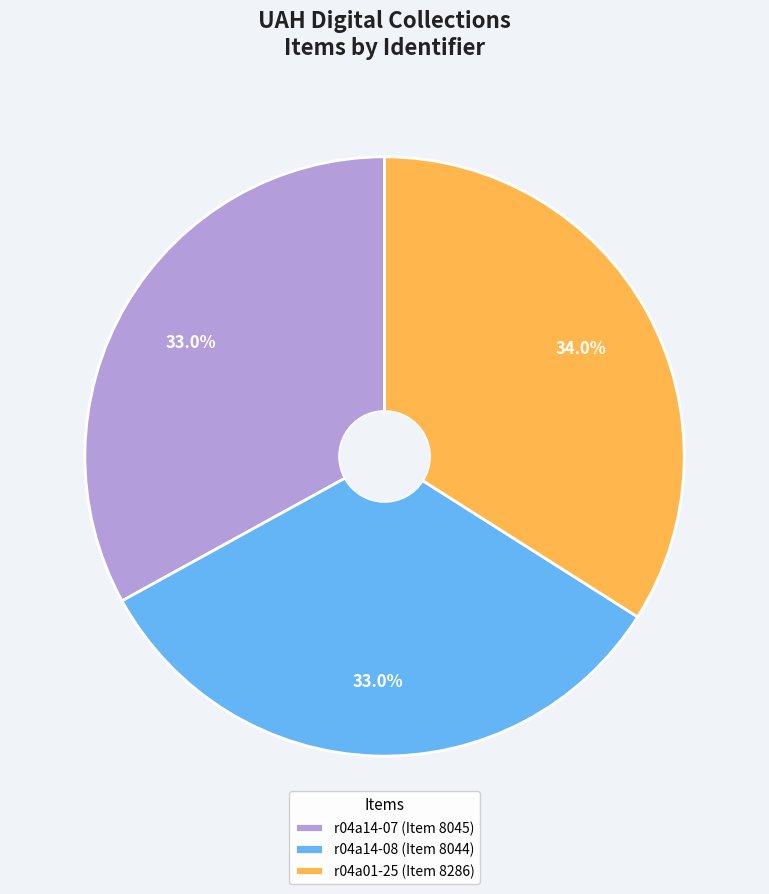

Is r04a01-25 (Item 8286) the majority of the pie?

No